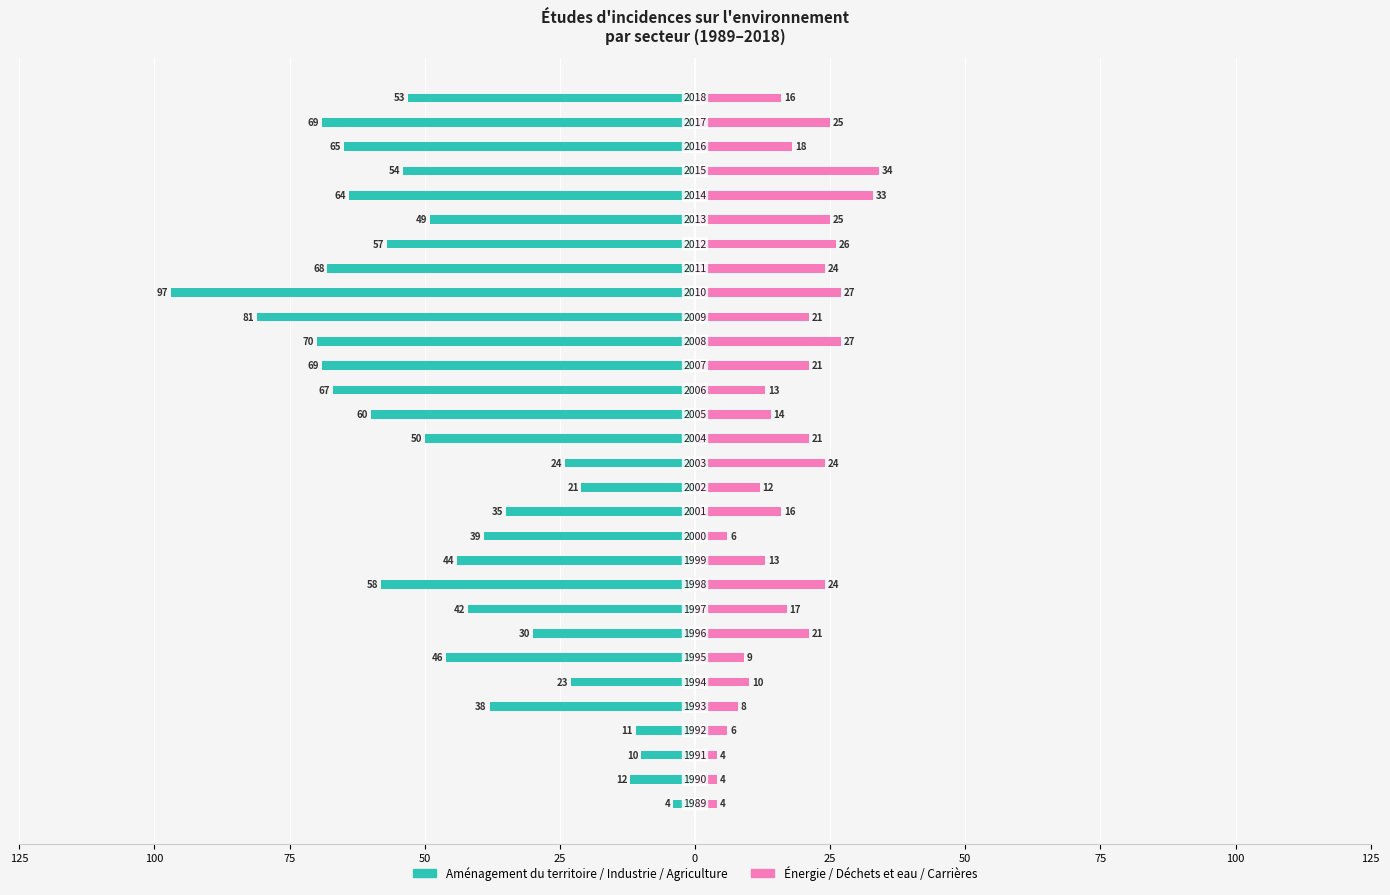

What is the value of the Aménagement/Industrie/Agriculture bar at the 21st from the left?

-81